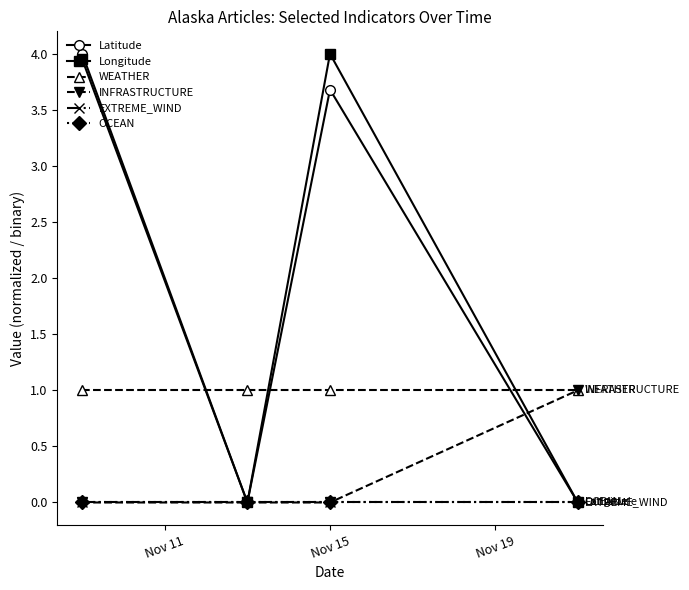

Does the chart display data point markers on the line(s)?

Yes